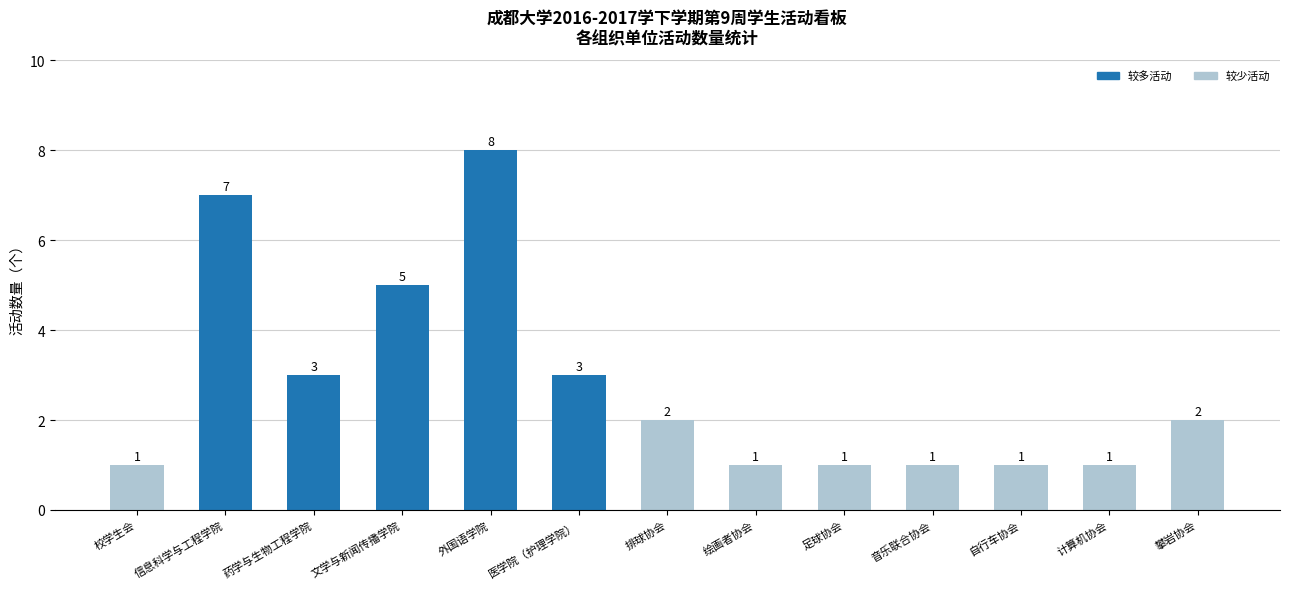

Where does the data first go above 2?

信息科学与工程学院